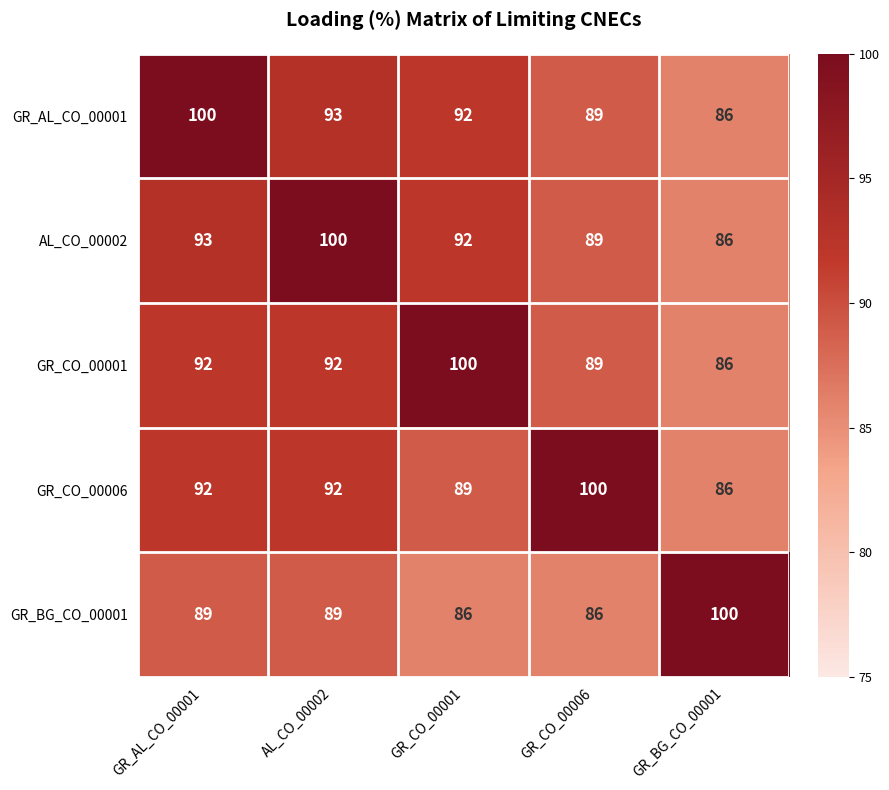

Reading left to right, extract all data points from this chart.

GR_AL_CO_00001: GR_AL_CO_00001=100	AL_CO_00002=93	GR_CO_00001=92	GR_CO_00006=89	GR_BG_CO_00001=86
AL_CO_00002: GR_AL_CO_00001=93	AL_CO_00002=100	GR_CO_00001=92	GR_CO_00006=89	GR_BG_CO_00001=86
GR_CO_00001: GR_AL_CO_00001=92	AL_CO_00002=92	GR_CO_00001=100	GR_CO_00006=89	GR_BG_CO_00001=86
GR_CO_00006: GR_AL_CO_00001=92	AL_CO_00002=92	GR_CO_00001=89	GR_CO_00006=100	GR_BG_CO_00001=86
GR_BG_CO_00001: GR_AL_CO_00001=89	AL_CO_00002=89	GR_CO_00001=86	GR_CO_00006=86	GR_BG_CO_00001=100